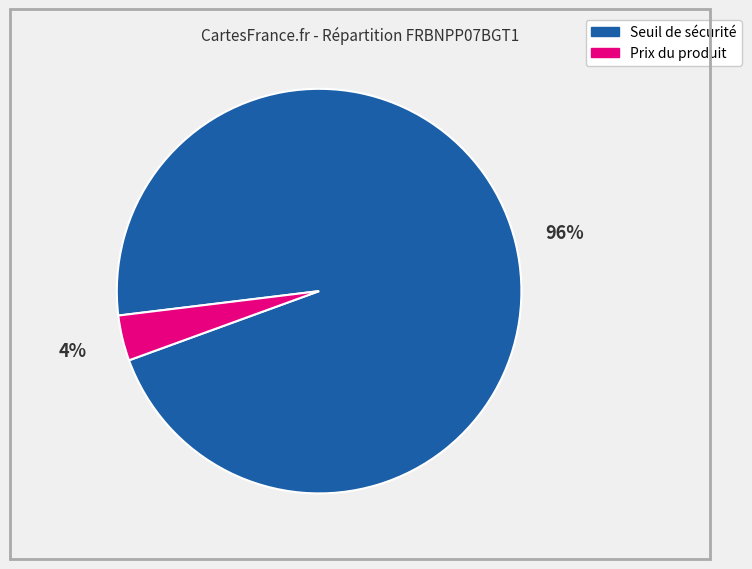

Is there a majority slice in this chart?

Yes